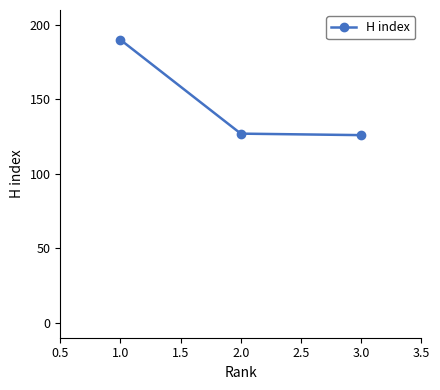

Between 3.0 and 1.0, which is larger?

1.0